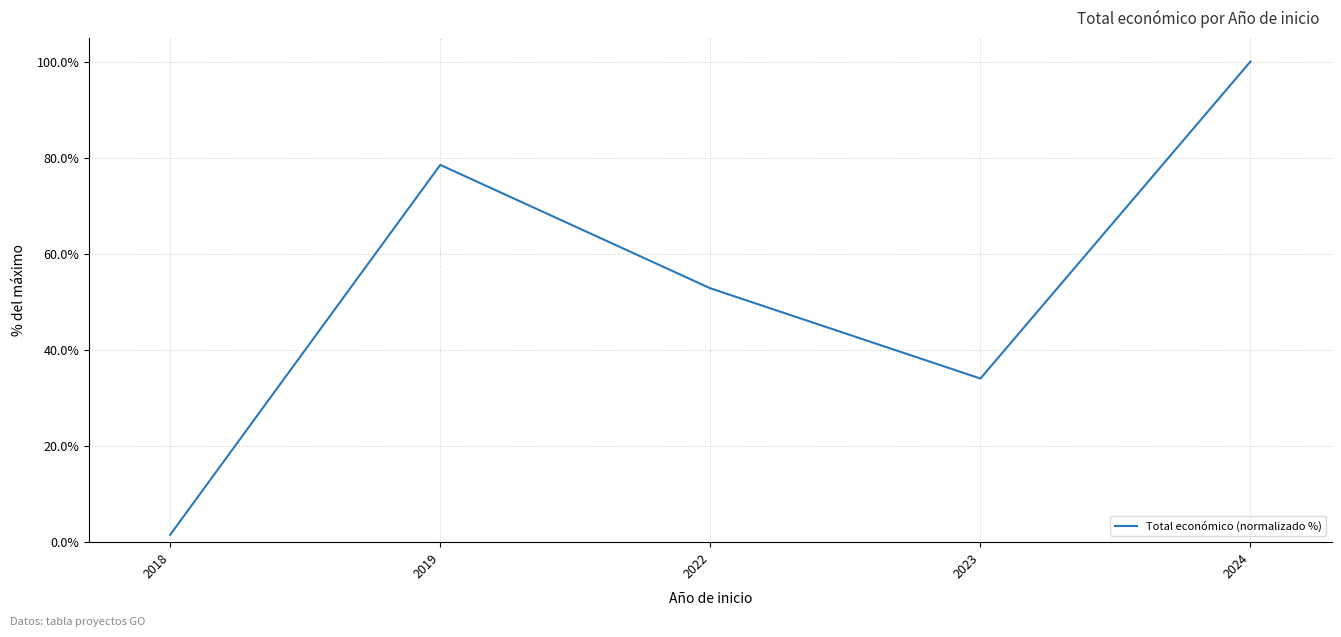

Which category has the lowest value across all series?

2018